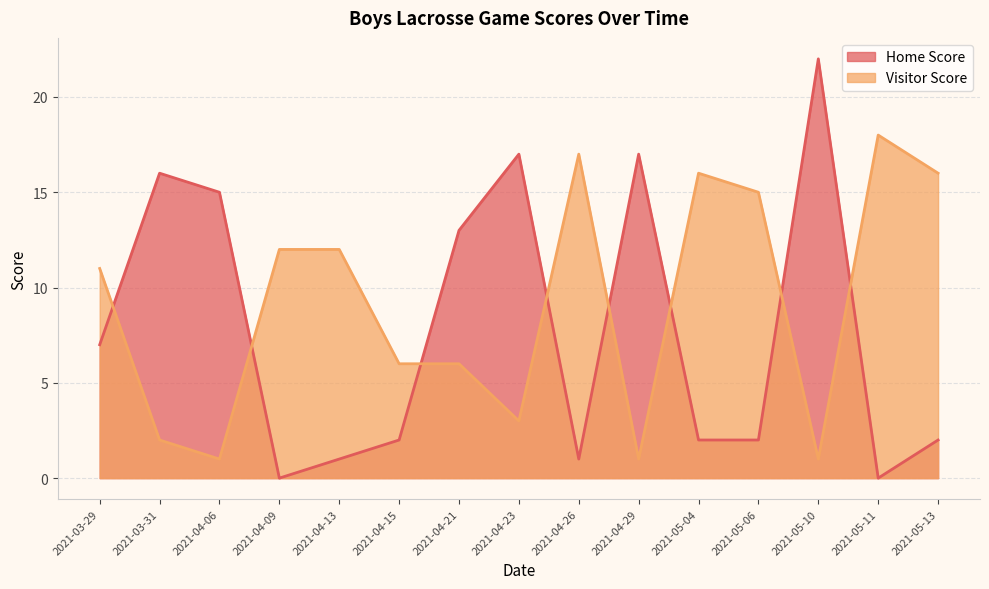

What is the highest value of the Home Score series?

22